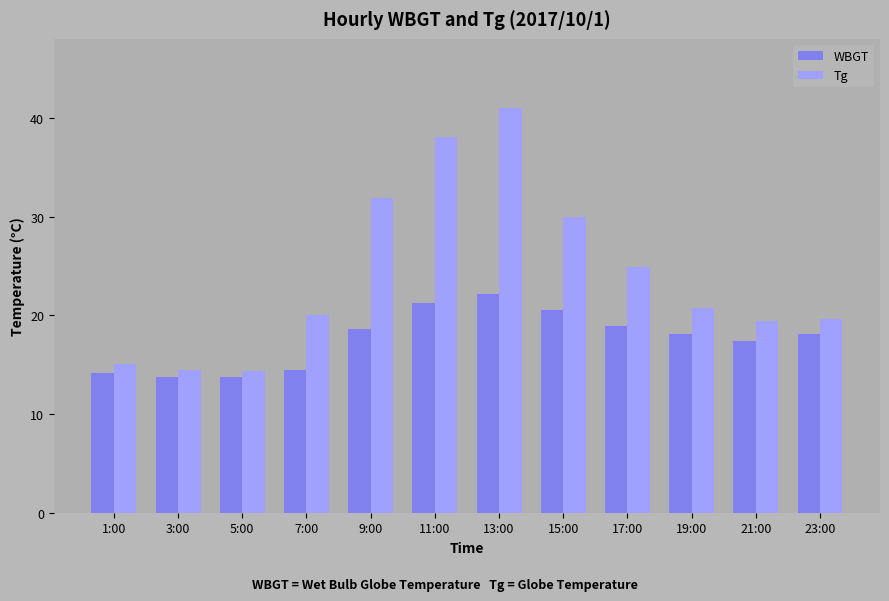

Are the bars horizontal?

No